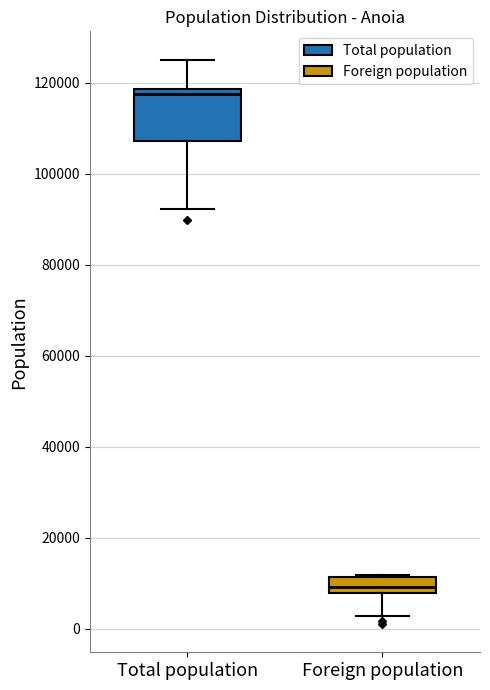

Comparing the boxes themselves (not the whiskers), which one is the tallest?

Total population